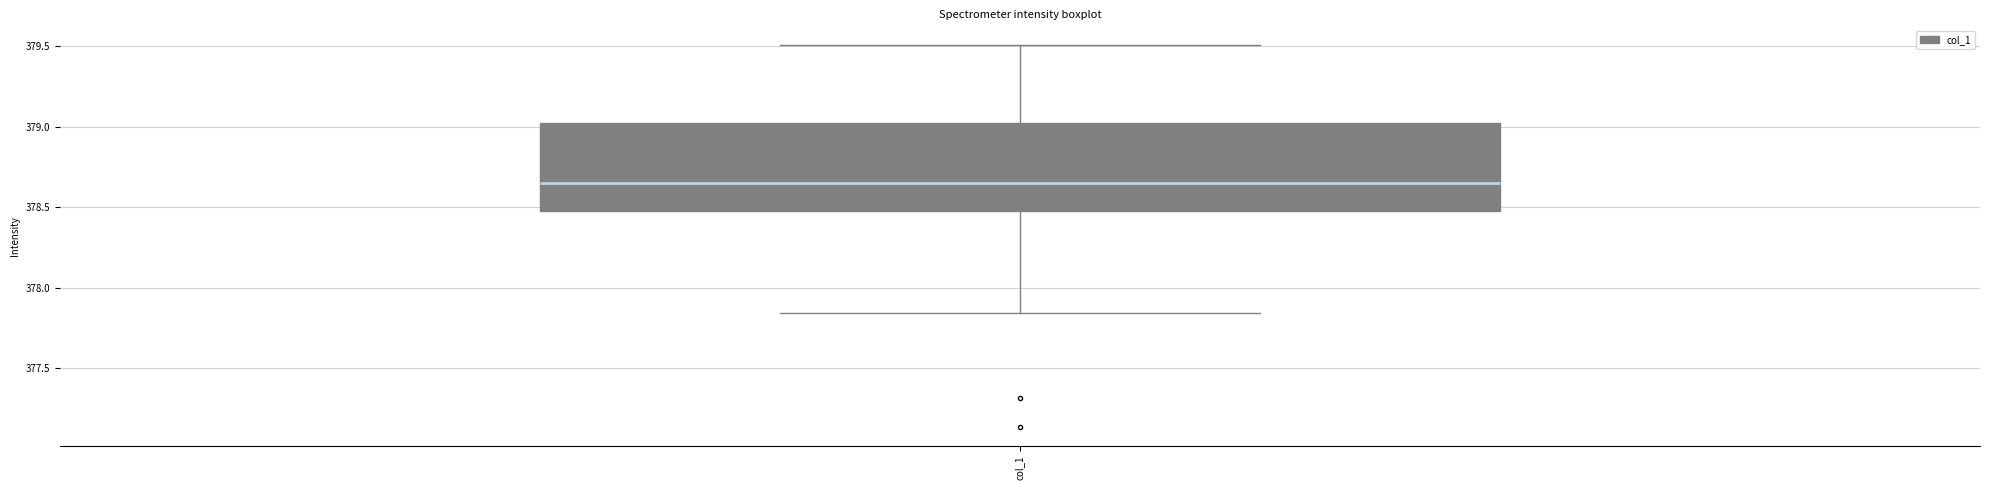

Read this box plot against the y-axis: the position of the median line, the range covered by the box, and the ends of both whiskers. The values are not printed on the chart, so give them approximately, as read against the axis.

median 378.65, box 378.45 to 379.00, whiskers 377.85 to 379.50